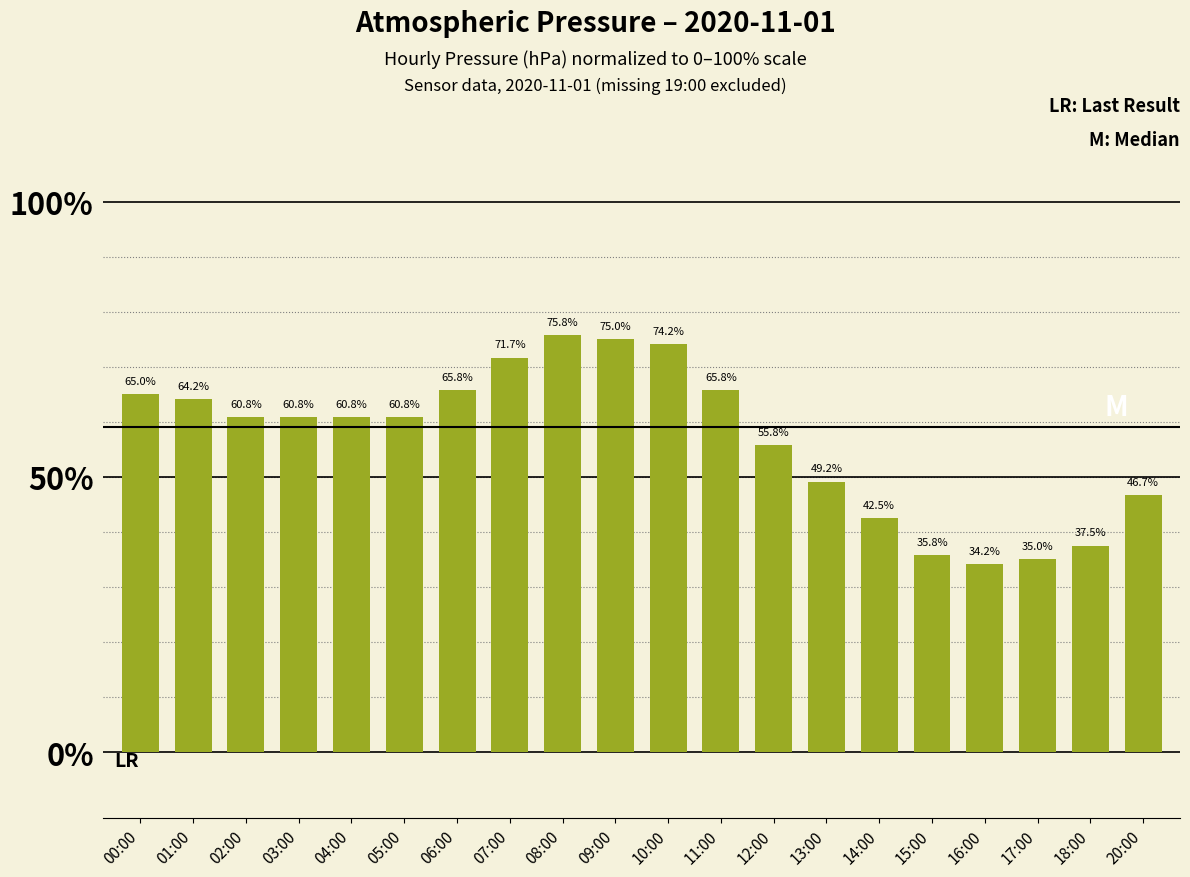

Reading left to right, extract all data points from this chart.

65.0	64.2	60.8	60.8	60.8	60.8	65.8	71.7	75.8	75.0	74.2	65.8	55.8	49.2	42.5	35.8	34.2	35.0	37.5	46.7